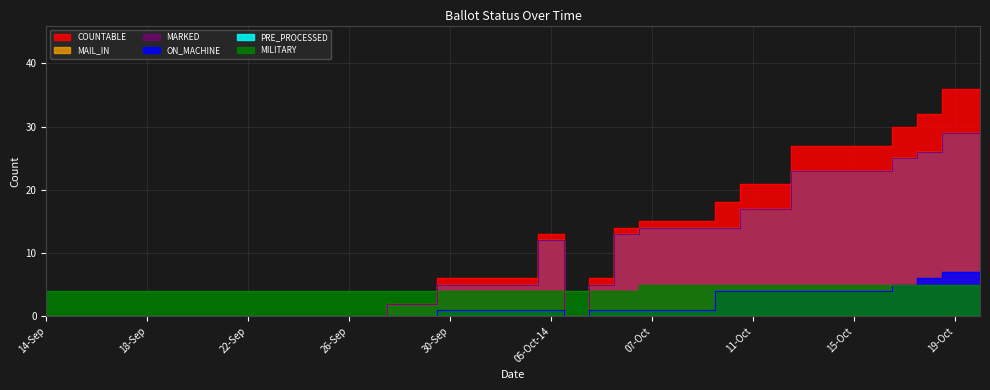

True or false: MILITARY and ON_MACHINE cross at least once.

False